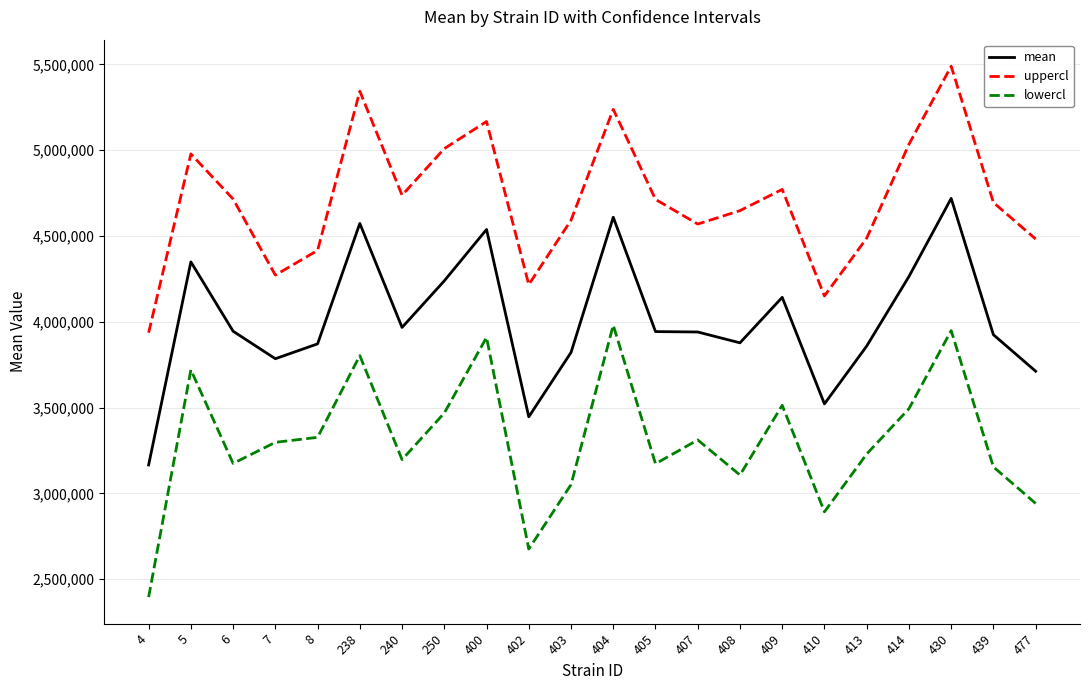

At which category is the sum across all series the highest?

430